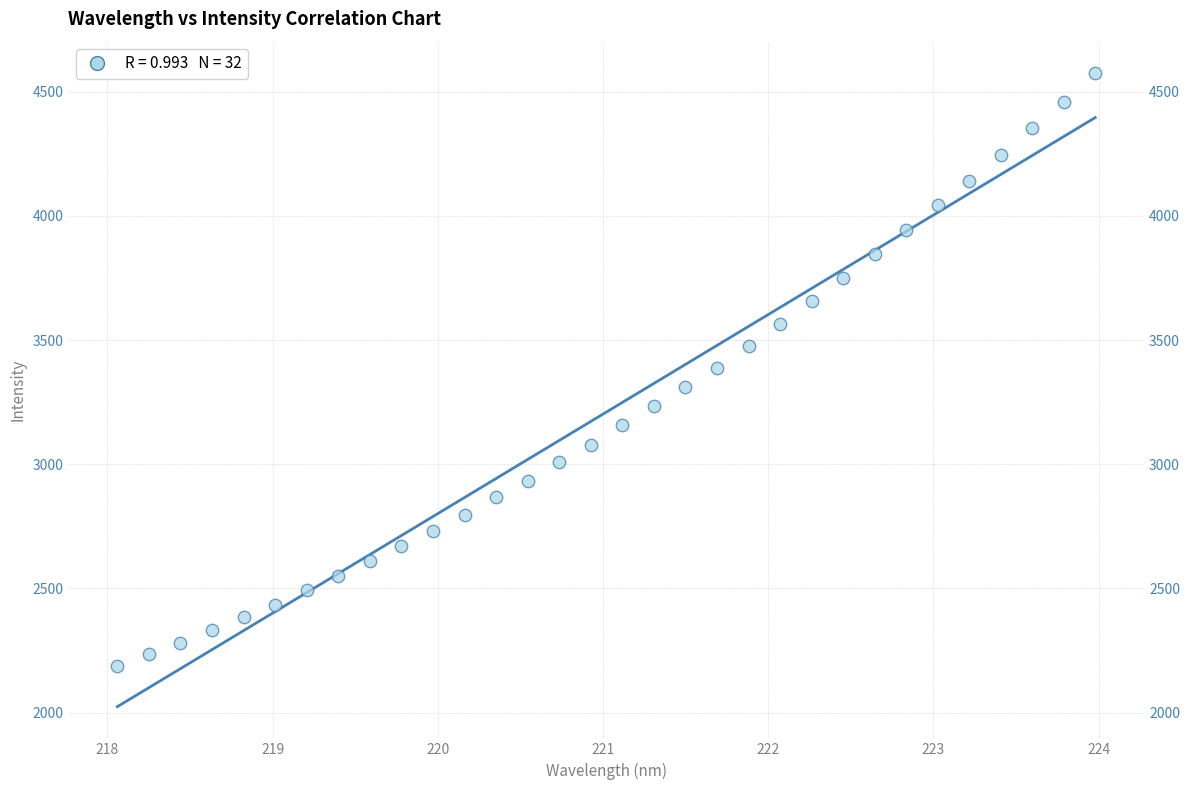

What is the range of X values (max minus min)?

5.9